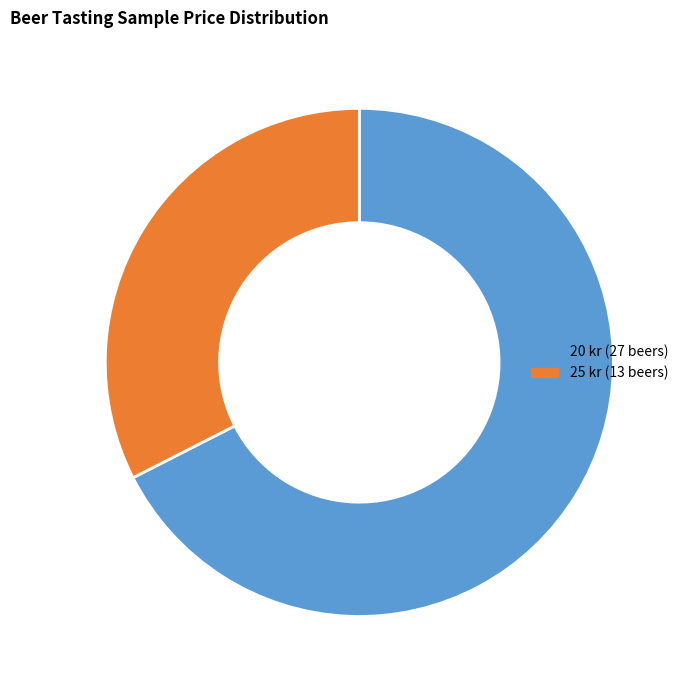

True or false: 20 kr (27 beers) accounts for 76% of the total.

False